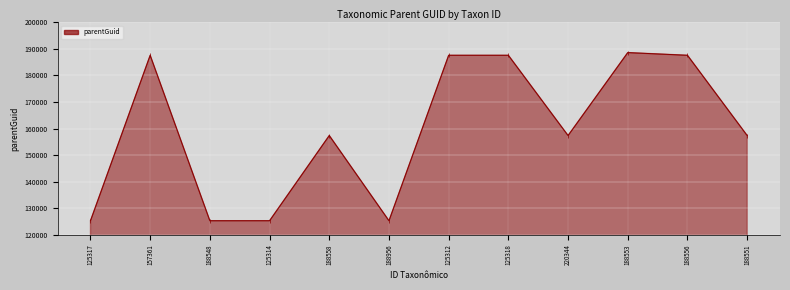

How many interior local valleys (lower than both neighbors) does the data have?

3